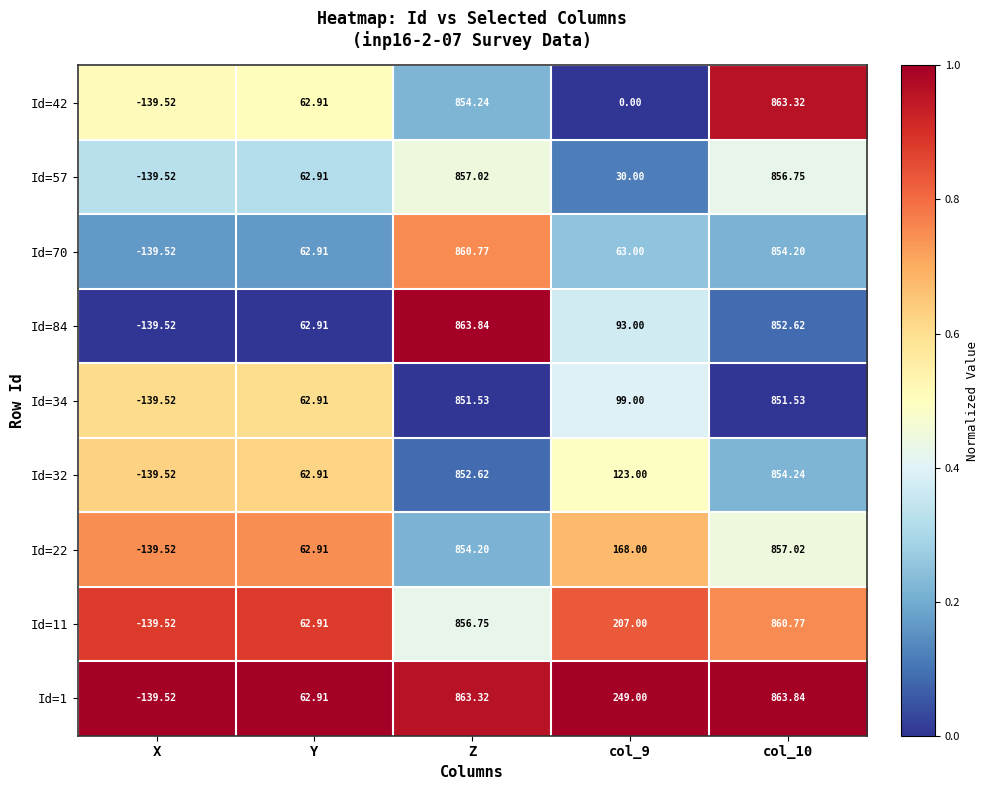

Is the value of Id=84 at col_9 greater than the value of Id=34 at Y?

Yes